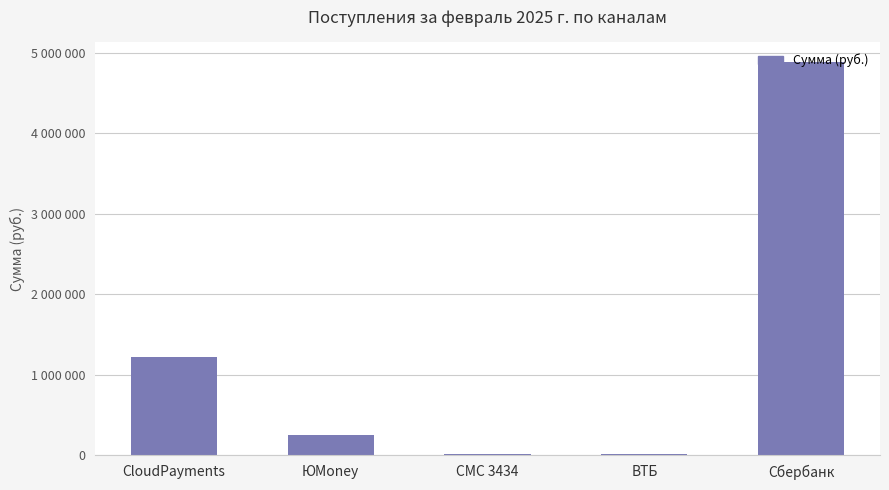

The chart shows a value of 577970.8 at CloudPayments. True or false?

False